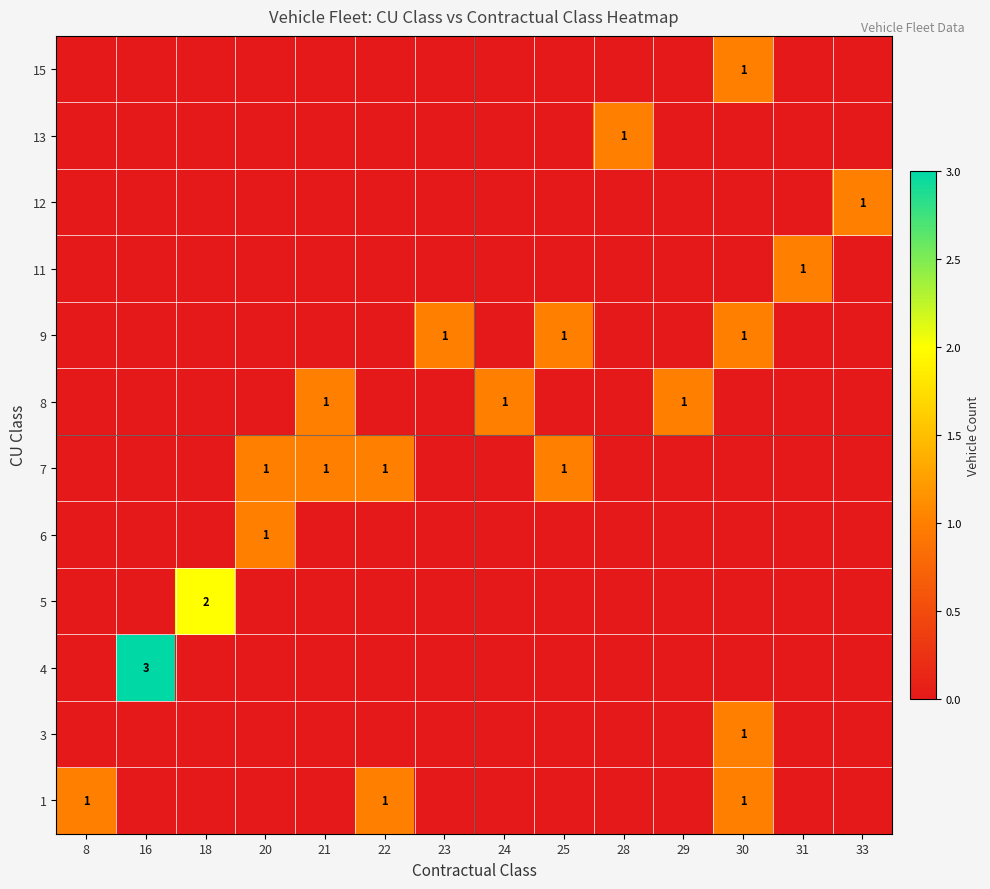

What is the difference between the maximum and minimum values in the row_1 series?

1